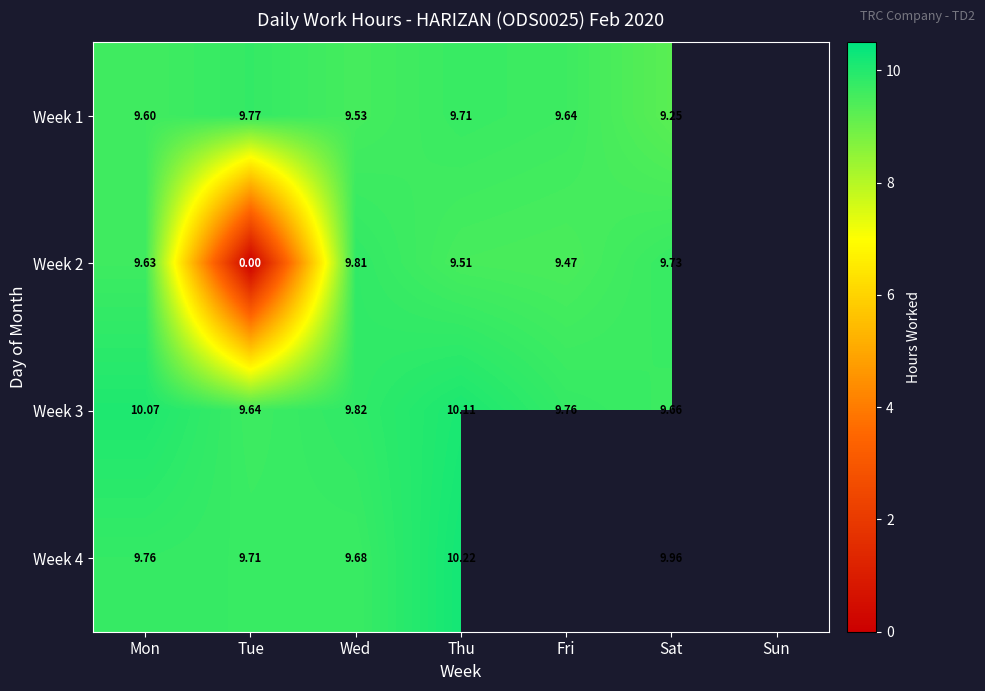

What is the difference between the maximum and minimum values in the Week 2 series?

9.8